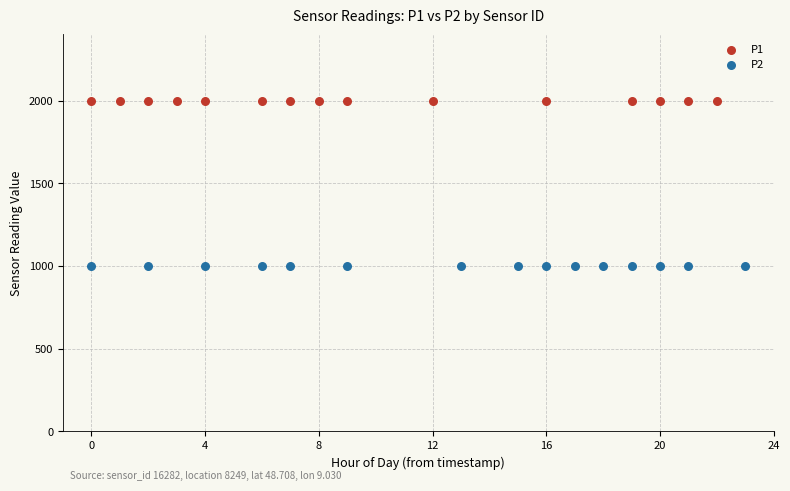

Which series reaches the minimum Y coordinate?

P2